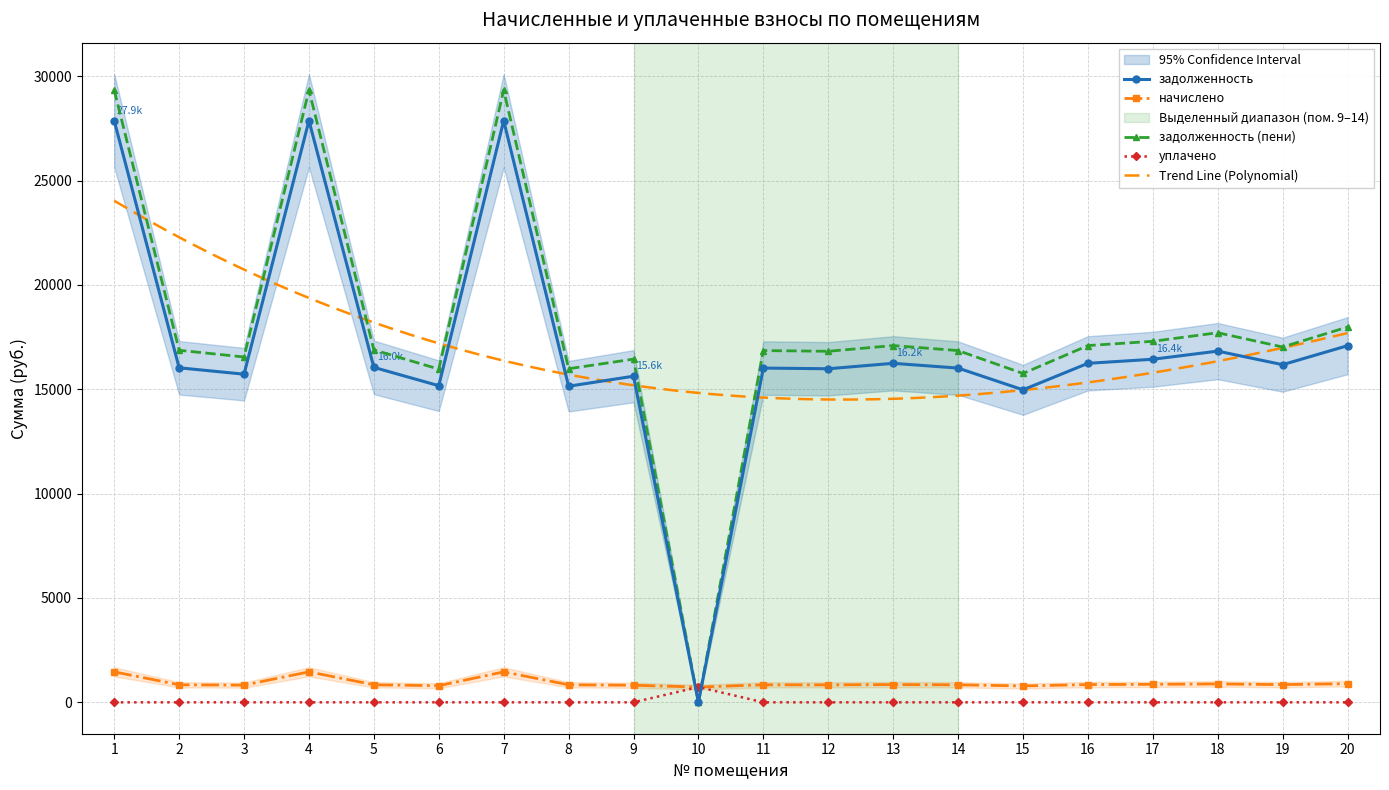

How many lines are shown in the chart?

4